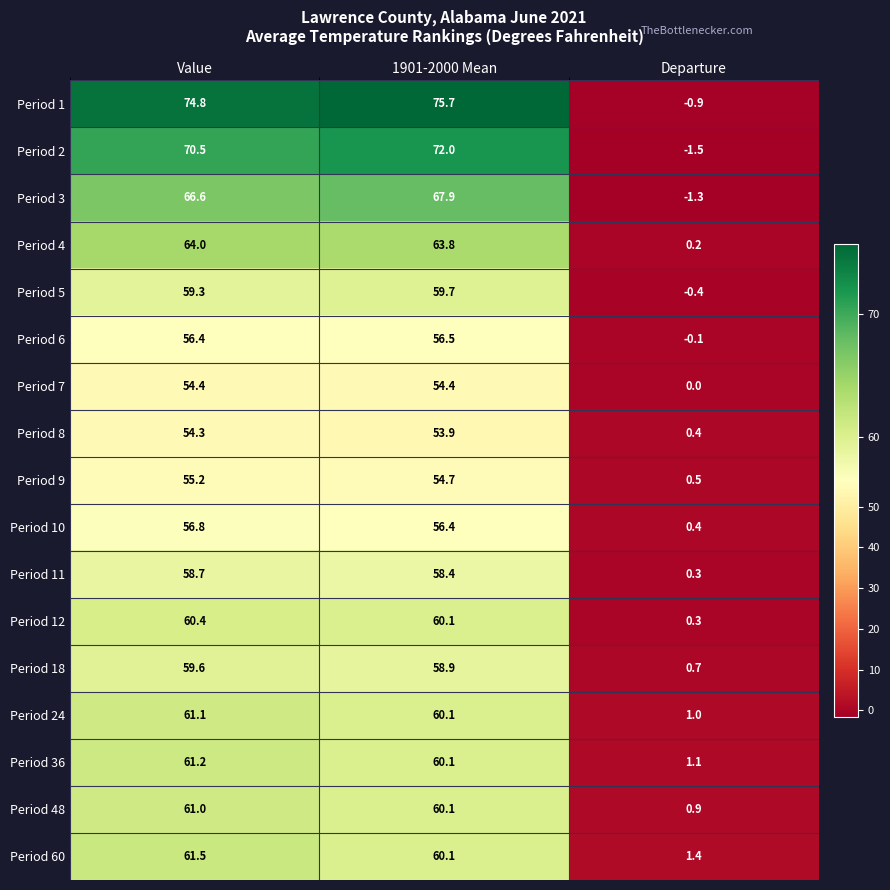

What is the sum of all Period 60 values?

123.0